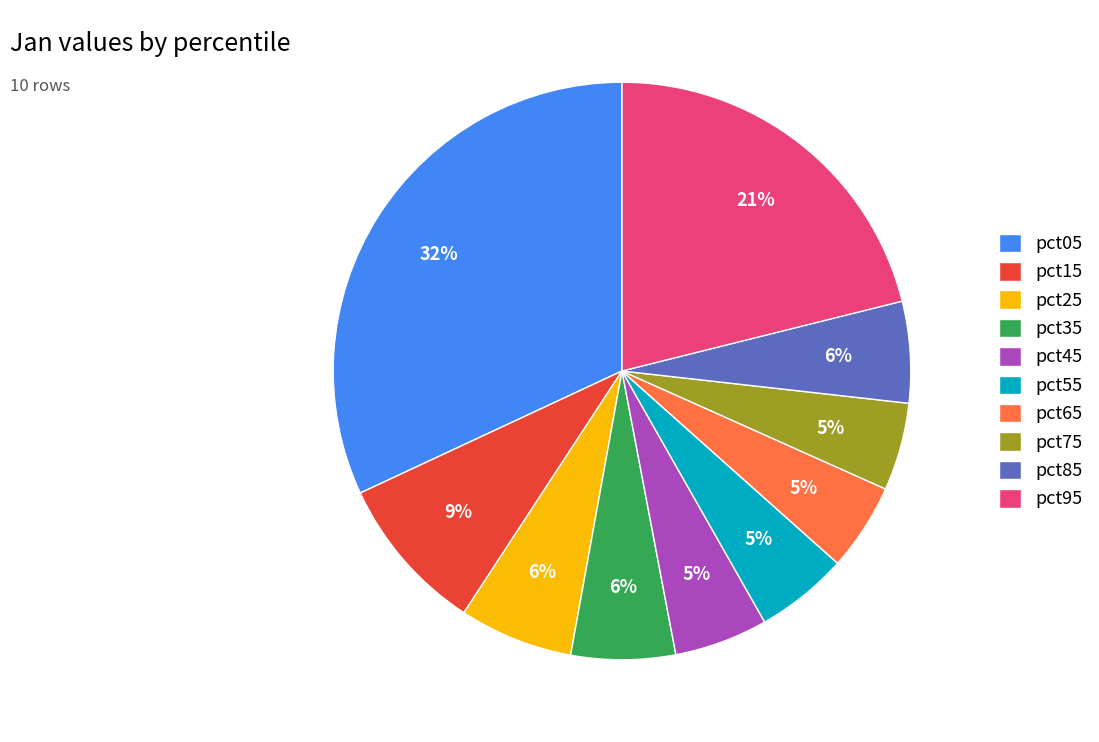

What percentage is the pct45 slice, to the nearest percent?

5%